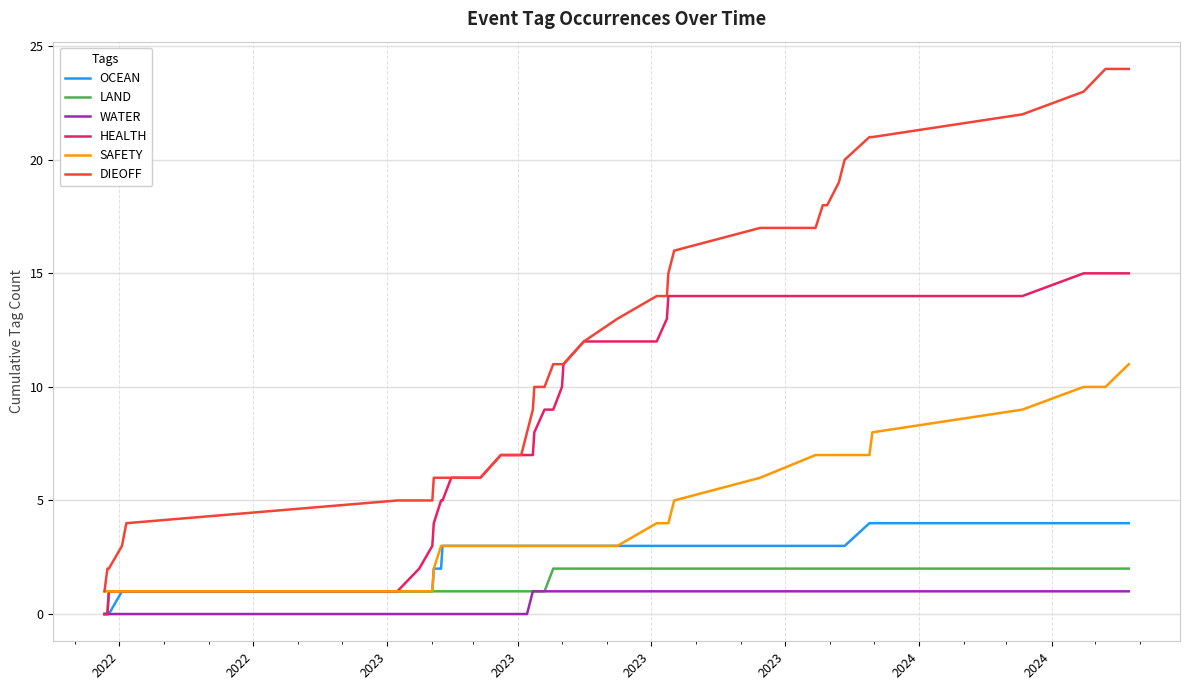

Which series has the largest total across all categories?

DIEOFF